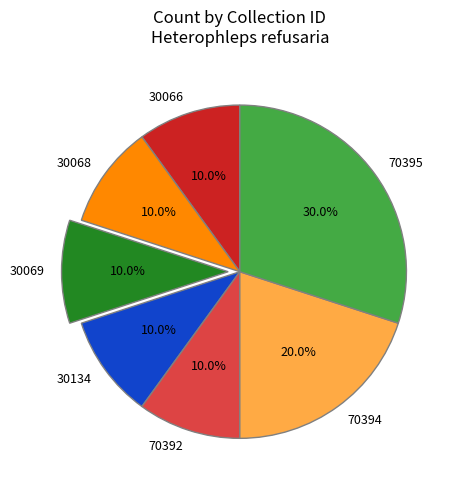

To the nearest percent, what percentage of the pie is 70395?

30%